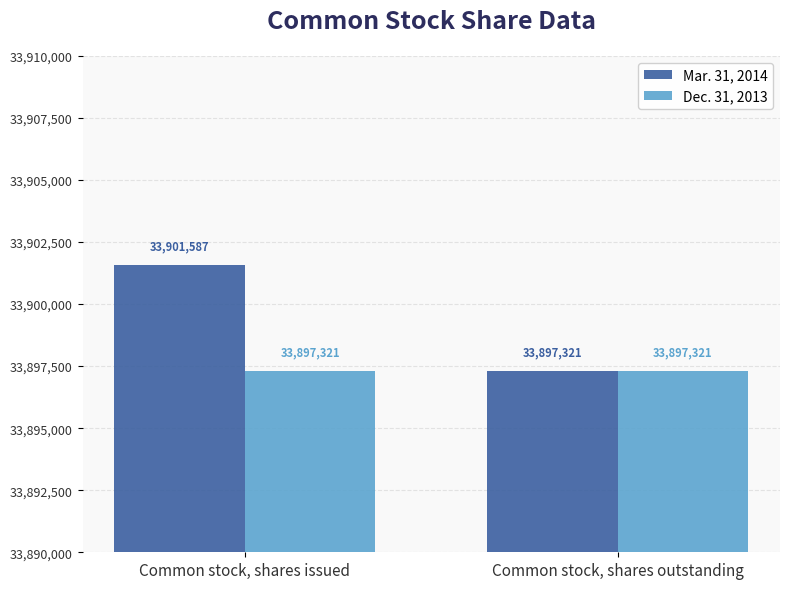

Rank the series by their maximum value, from highest to lowest.

Mar. 31, 2014, Dec. 31, 2013